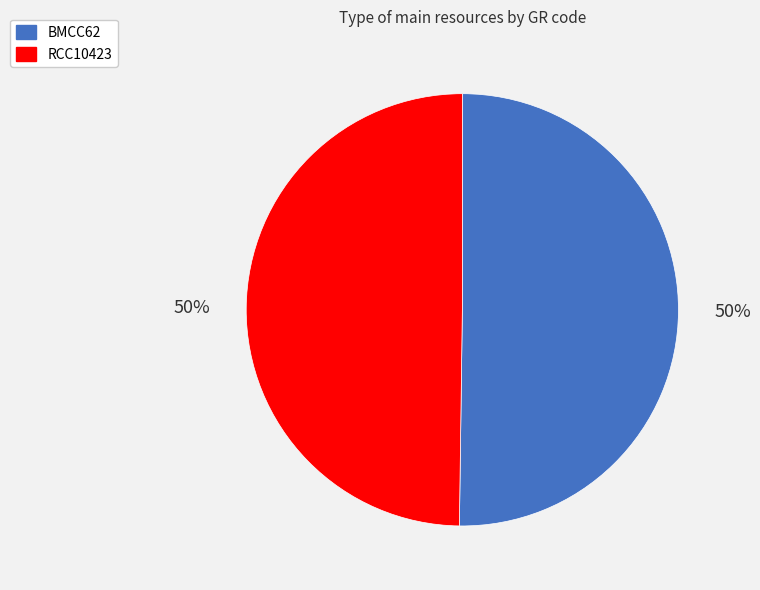

What percentage is the RCC10423 slice, to the nearest percent?

50%